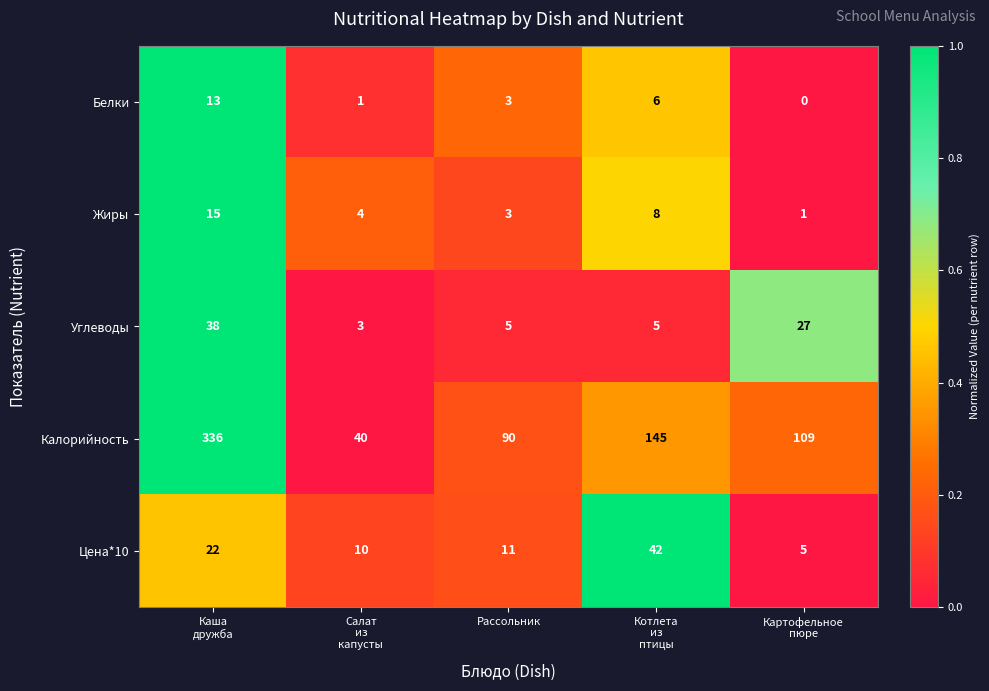

Reading left to right, transcribe all the data shown in this chart.

Белки: 13	1	3	6	0
Жиры: 15	4	3	8	1
Углеводы: 38	3	5	5	27
Калорийность: 336	40	90	145	109
Цена*10: 22	10	11	42	5